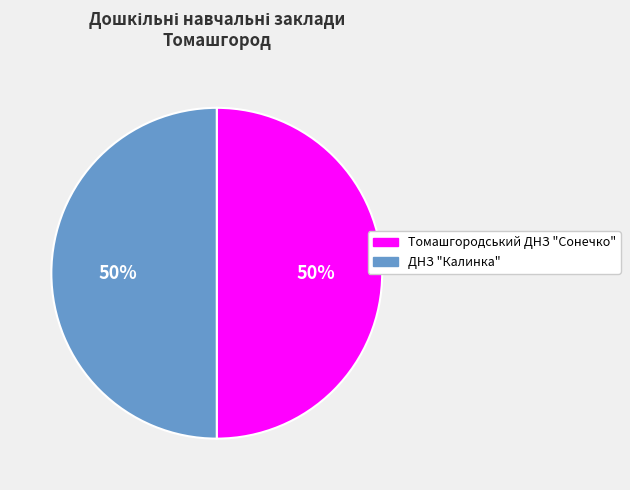

The ДНЗ "Калинка" slice represents 50% of the pie. True or false?

True